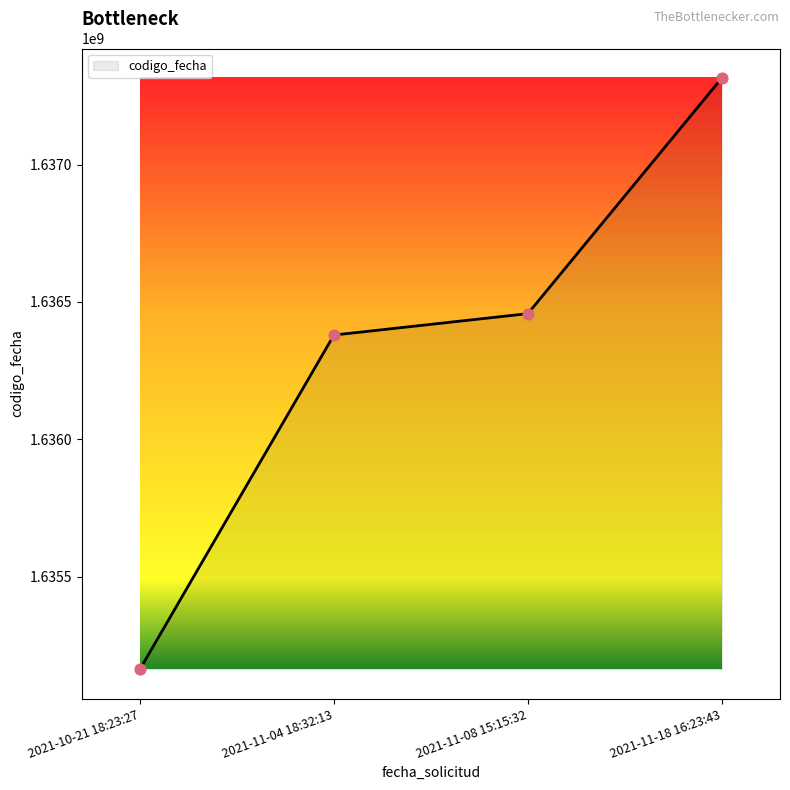

What is the change in value from 2021-10-21 18:23:27 to 2021-11-08 15:15:32?

+1294395